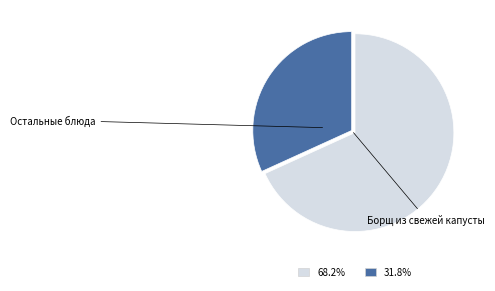

Is there a majority slice in this chart?

Yes